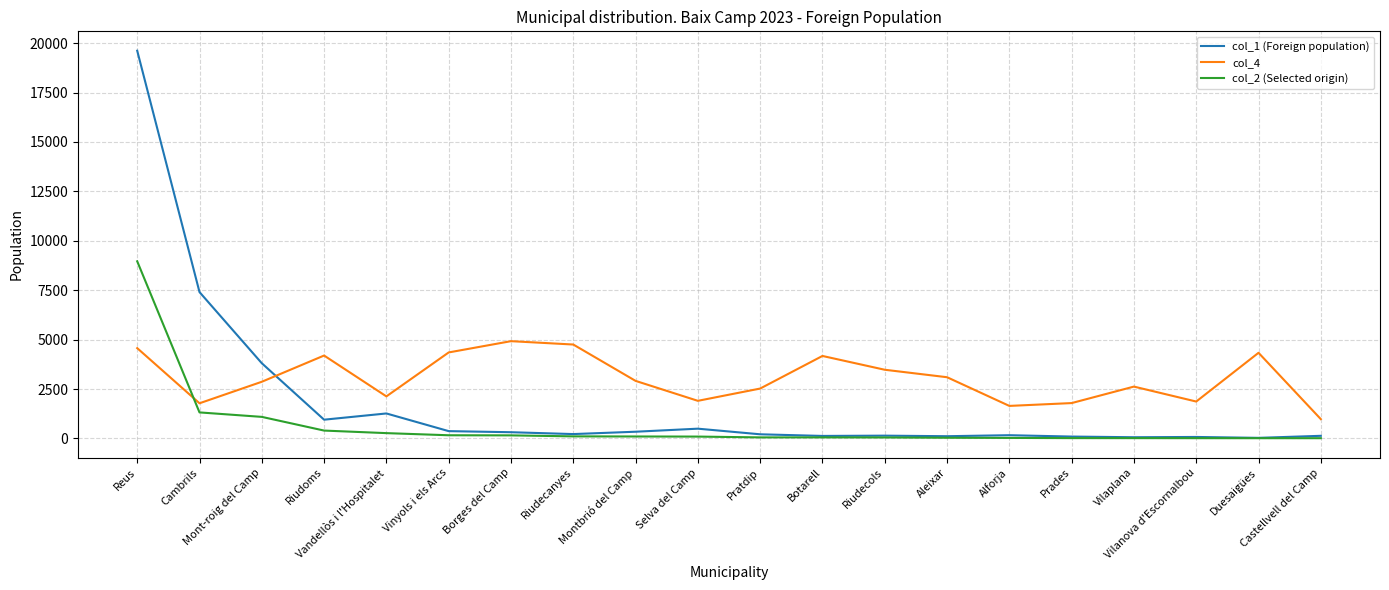

What is the greatest value displayed?

19615